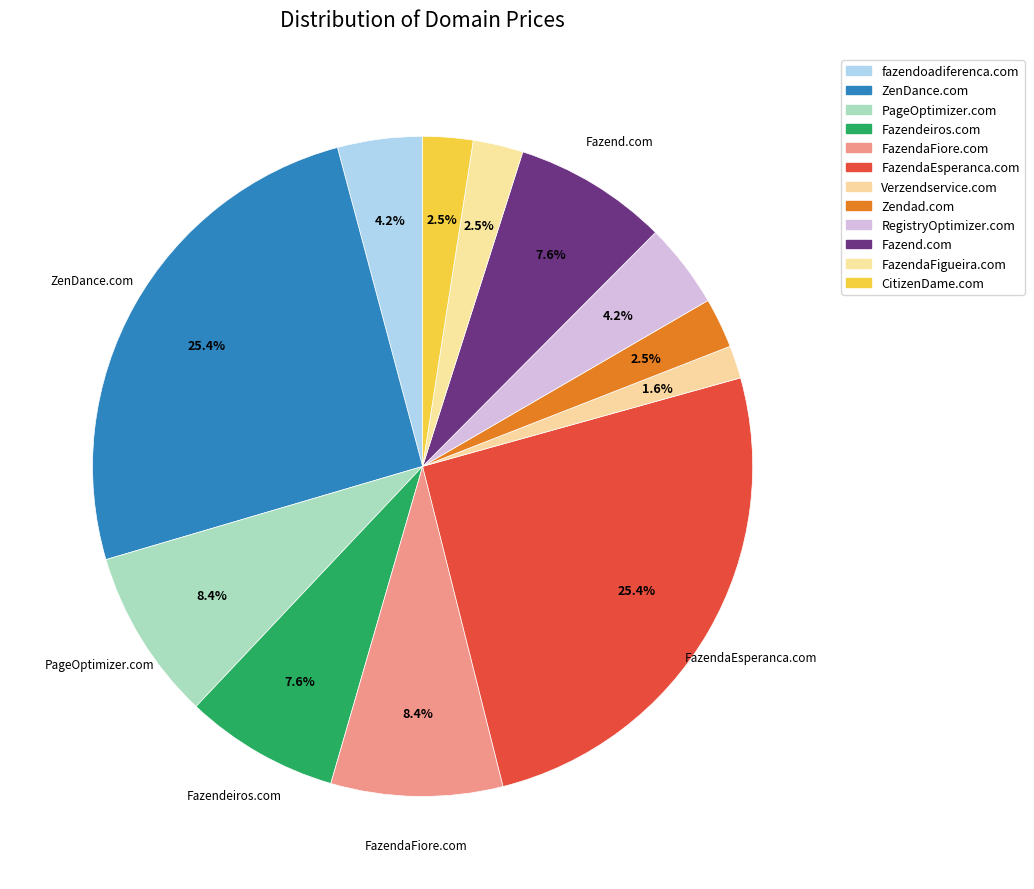

How many segments does this pie chart have?

12